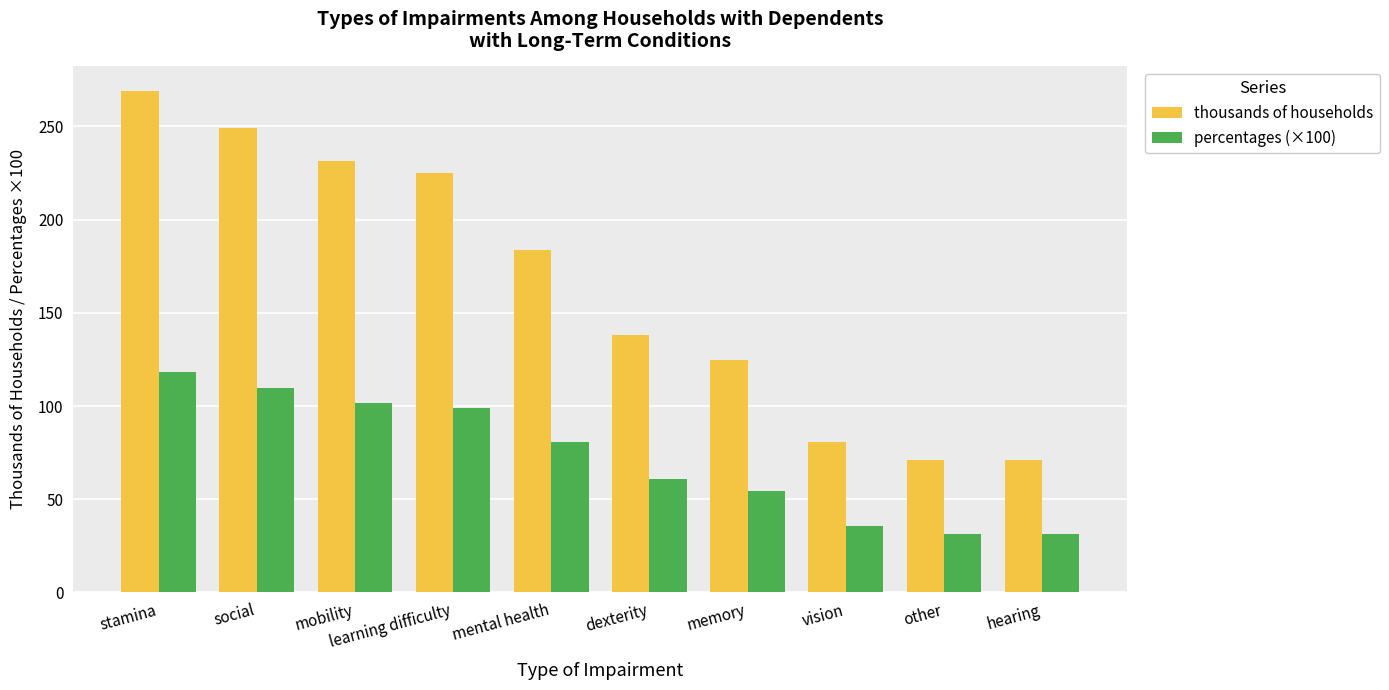

What is the value of the thousands of households bar at the 3rd from the left?

231.4